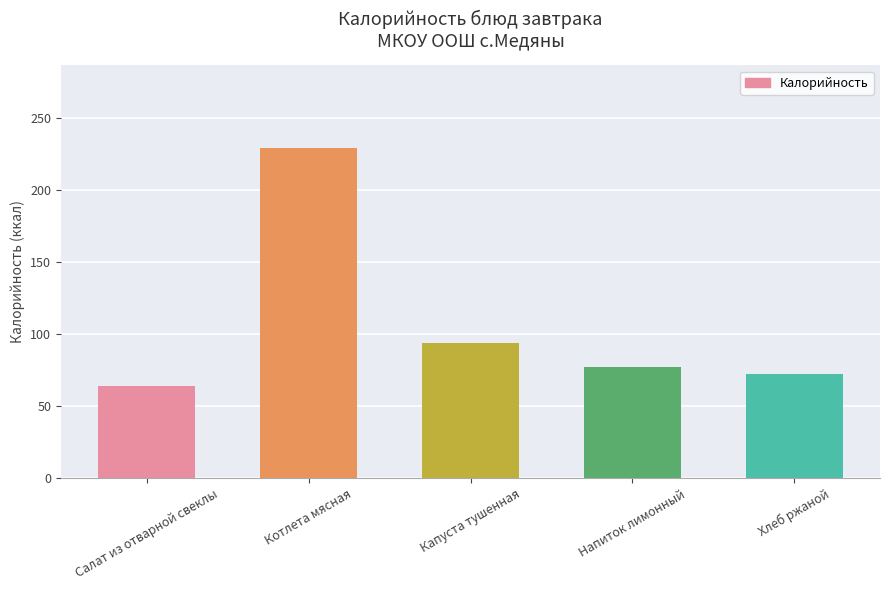

Is it true that the value at Салат из отварной свеклы is 64?

True